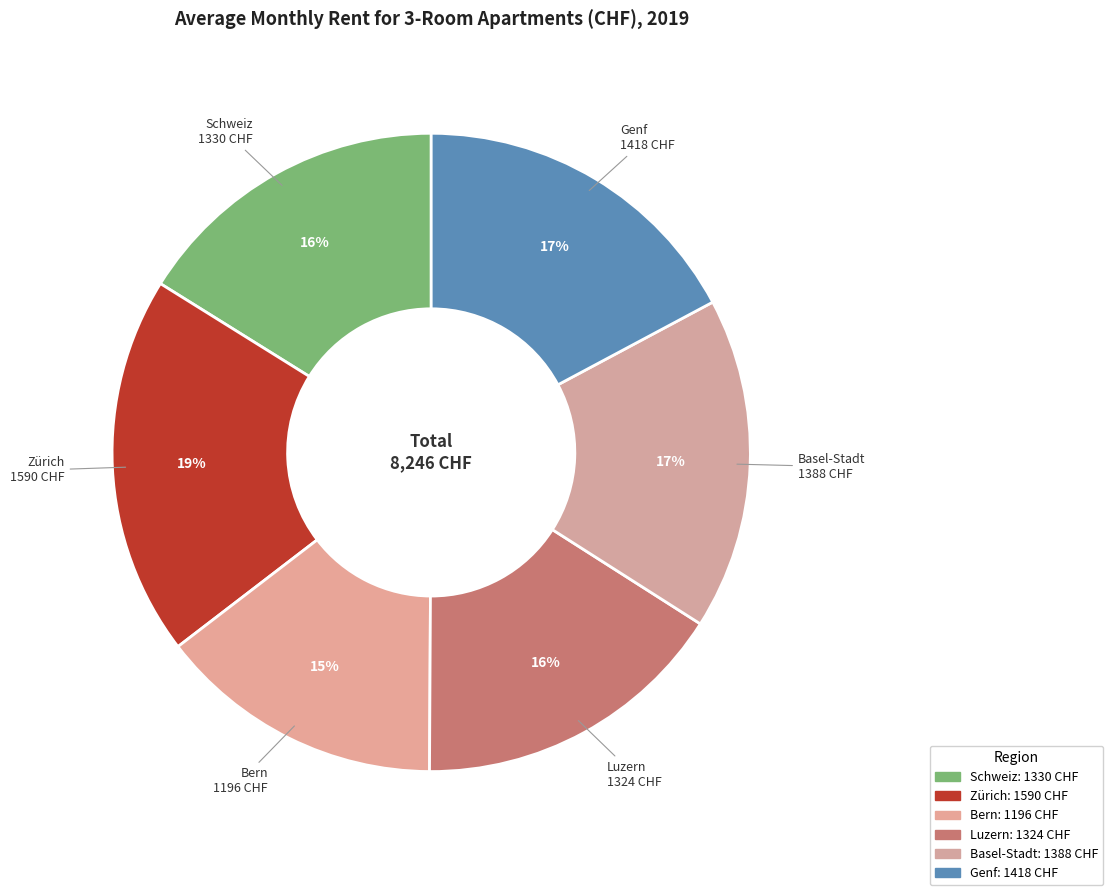

Do Bern and Basel-Stadt together represent more than half of the pie?

No